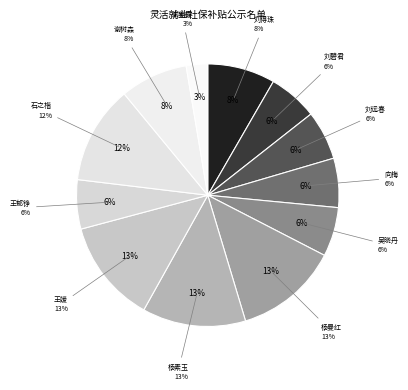

To the nearest percent, what is the average slice percentage?

8%